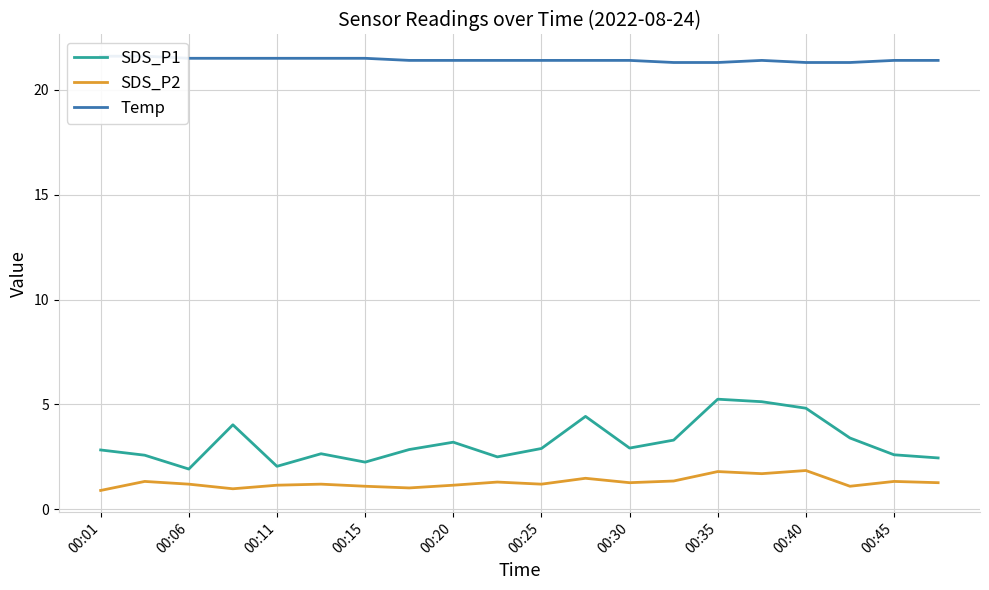

The value of SDS_P1 at 00:25 is 4.5. True or false?

False